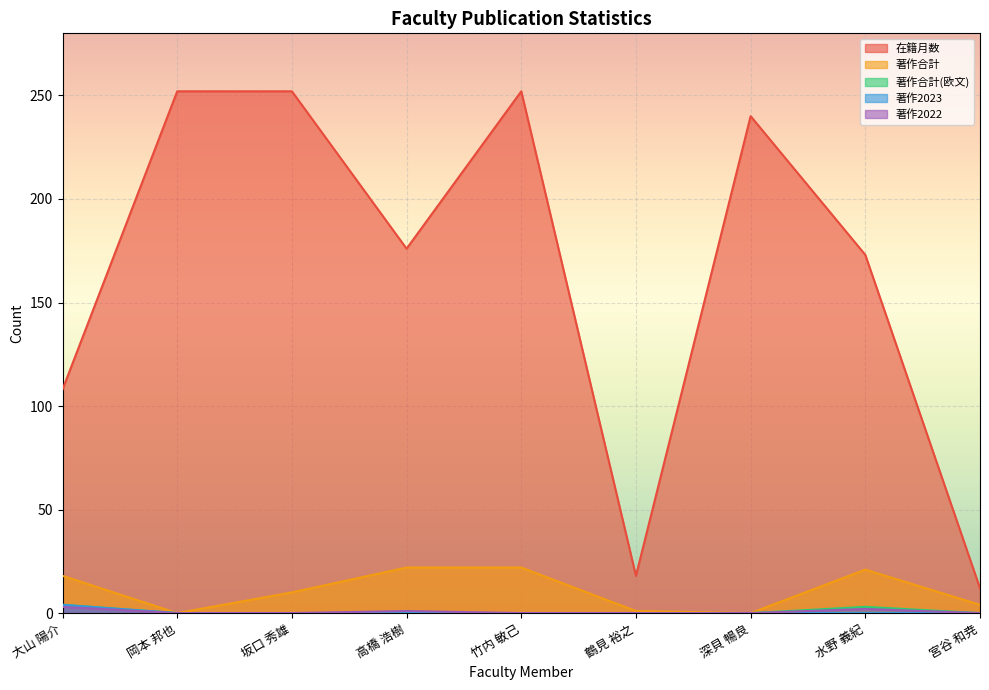

Which series changed the most between 竹内 敏己 and 深貝 暢良?

著作合計